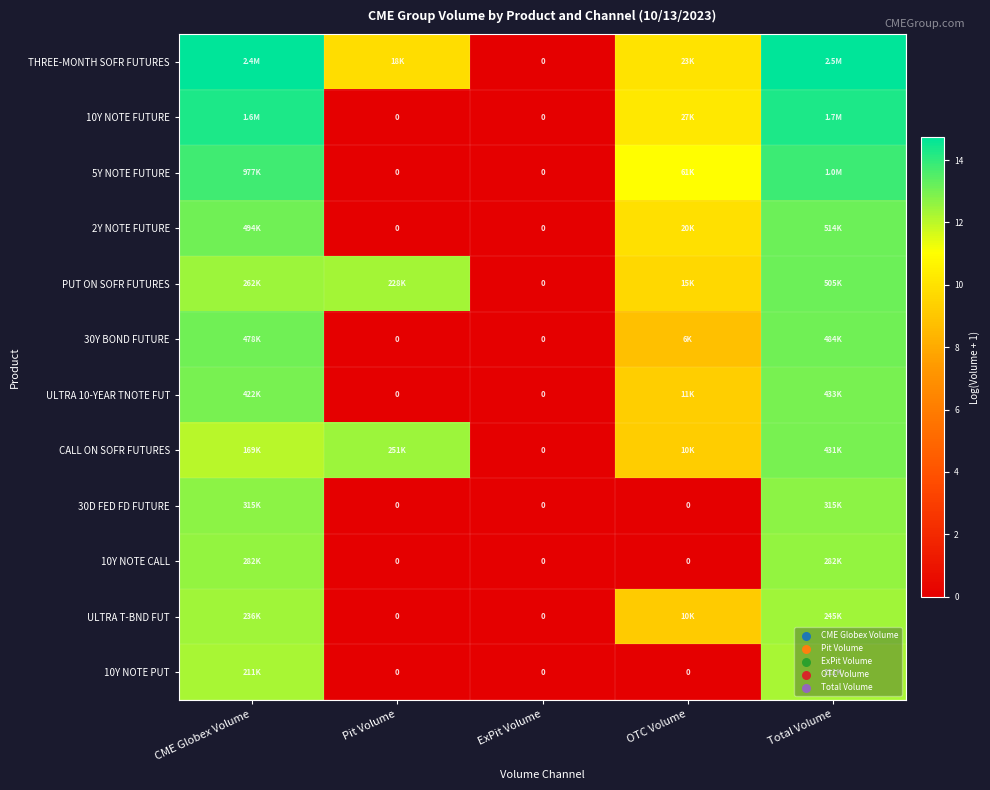

Rank the series at CME Globex Volume from lowest to highest value.

CALL ON SOFR FUTURES, 10Y NOTE PUT, ULTRA T-BND FUT, PUT ON SOFR FUTURES, 10Y NOTE CALL, 30D FED FD FUTURE, ULTRA 10-YEAR TNOTE FUT, 30Y BOND FUTURE, 2Y NOTE FUTURE, 5Y NOTE FUTURE, 10Y NOTE FUTURE, THREE-MONTH SOFR FUTURES